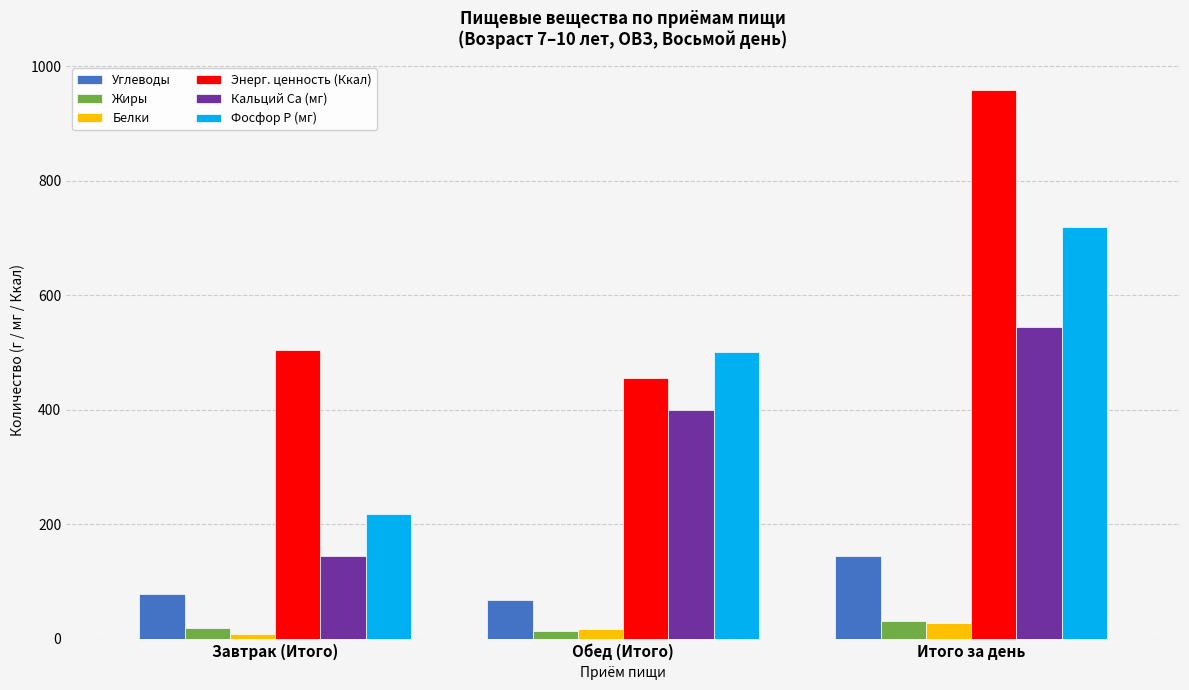

What is the minimum value shown in the chart?

9.3